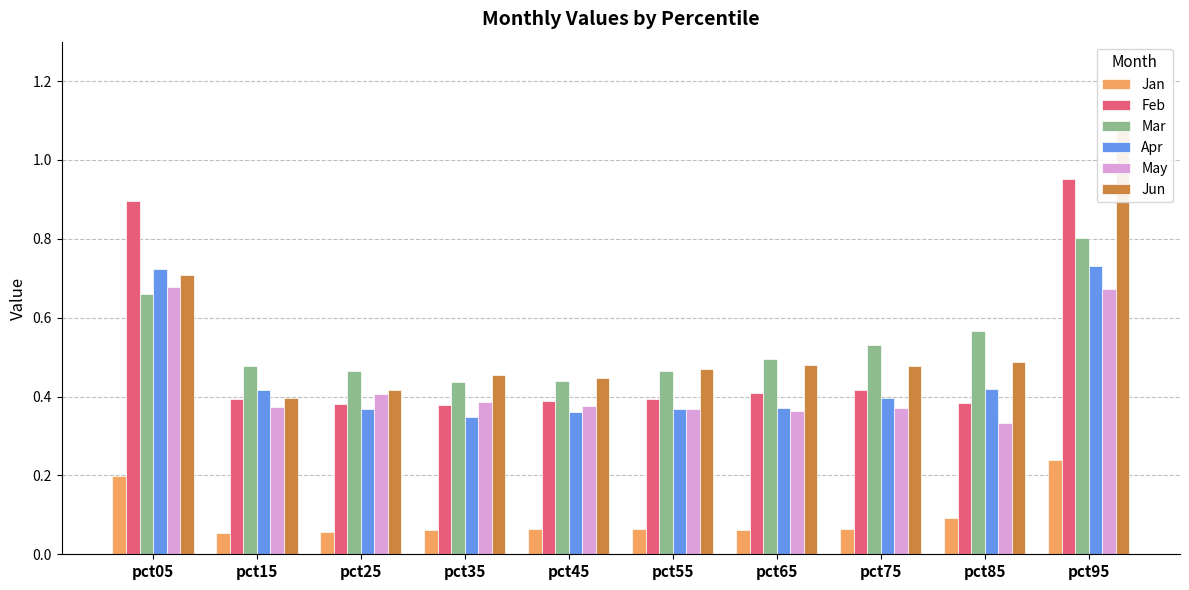

Is it true that Mar equals 0.7 at pct05?

True